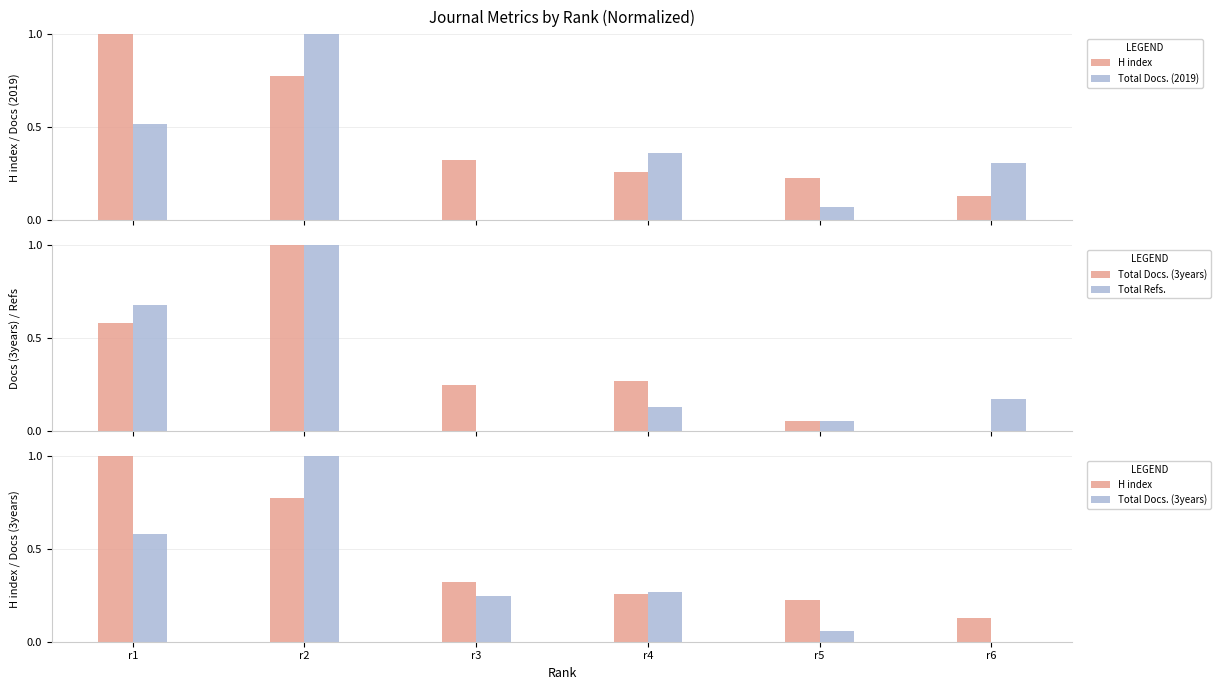

What is the value of the Total Docs. (3years) bar at the 3rd from the left?

0.2